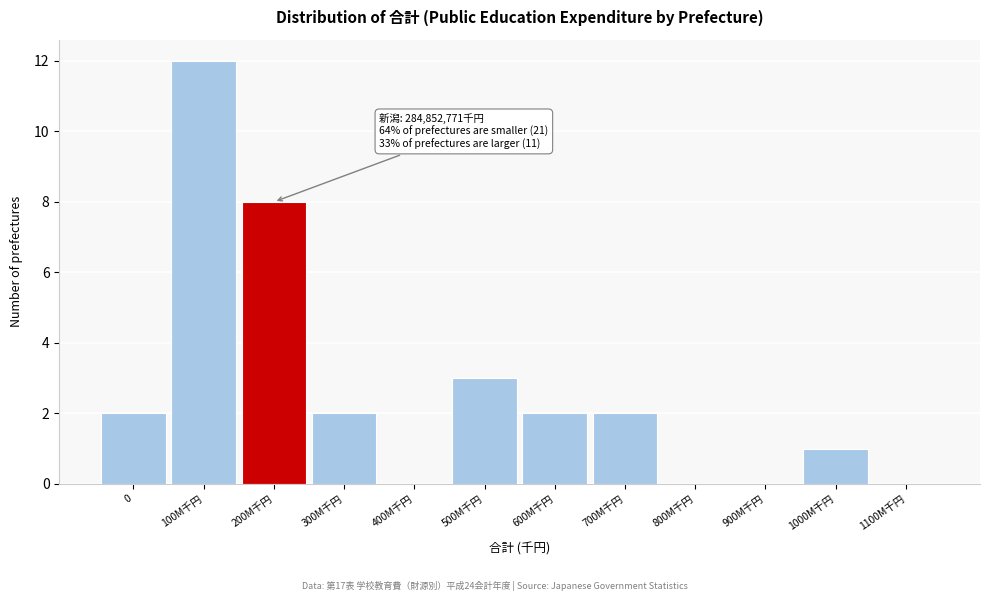

Reading left to right, transcribe all the data shown in this chart.

0=2	100M千円=12	200M千円=8	300M千円=2	400M千円=0	500M千円=3	600M千円=2	700M千円=2	800M千円=0	900M千円=0	1000M千円=1	1100M千円=0